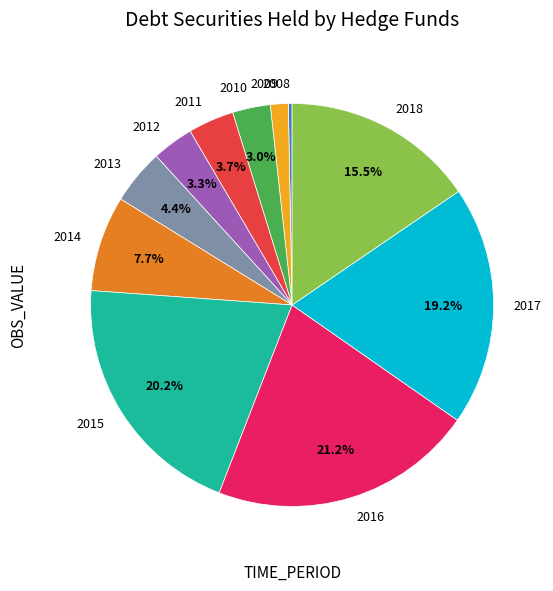

Between 2010 and 2017, which is larger?

2017